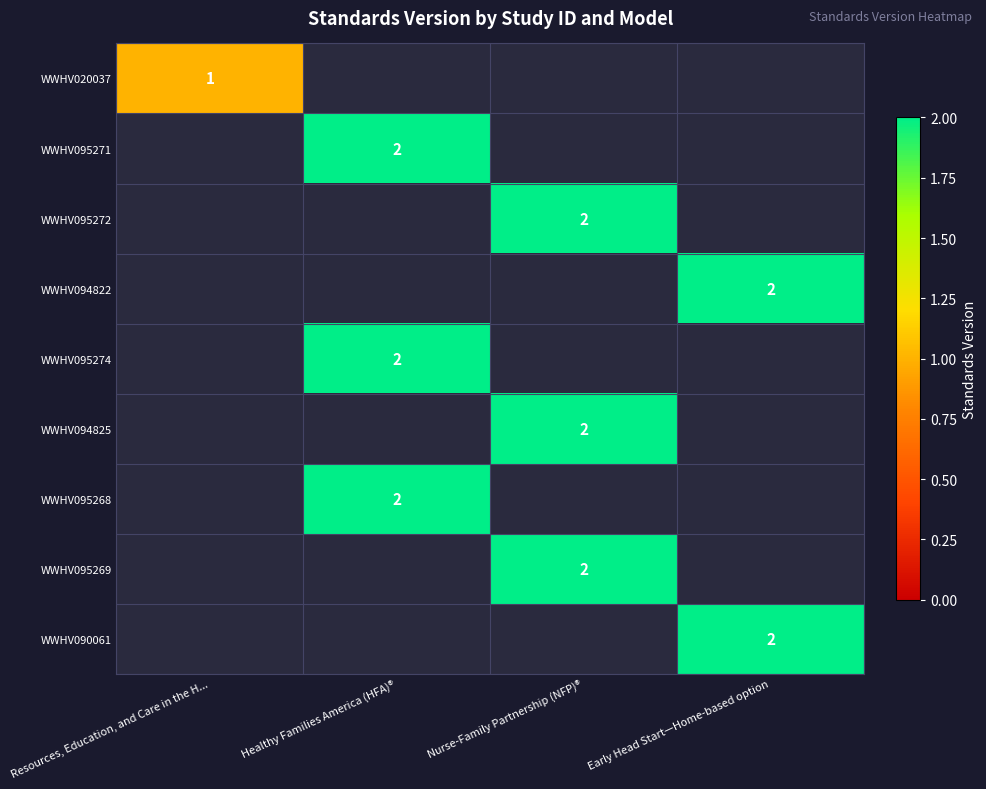

How many data points in WWHV095272 are above 0?

1